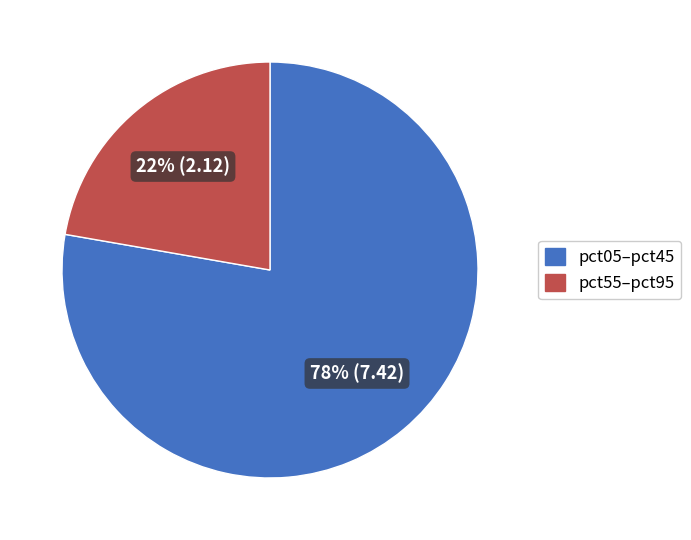

Is there a majority slice in this chart?

Yes